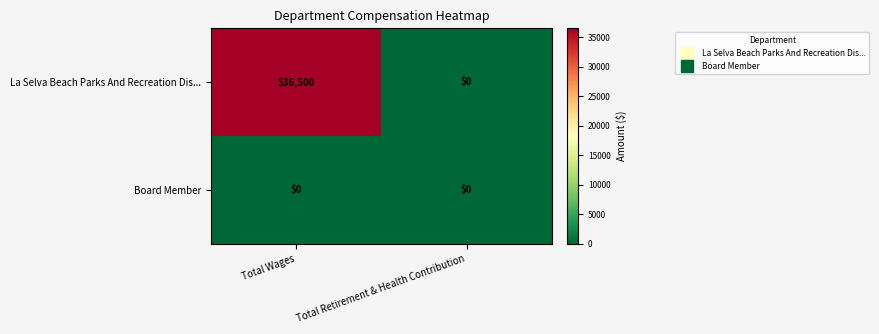

Reading left to right, list all the values displayed in this chart.

La Selva Beach Parks And Recreation Dis...: 36500	0
Board Member: 0	0